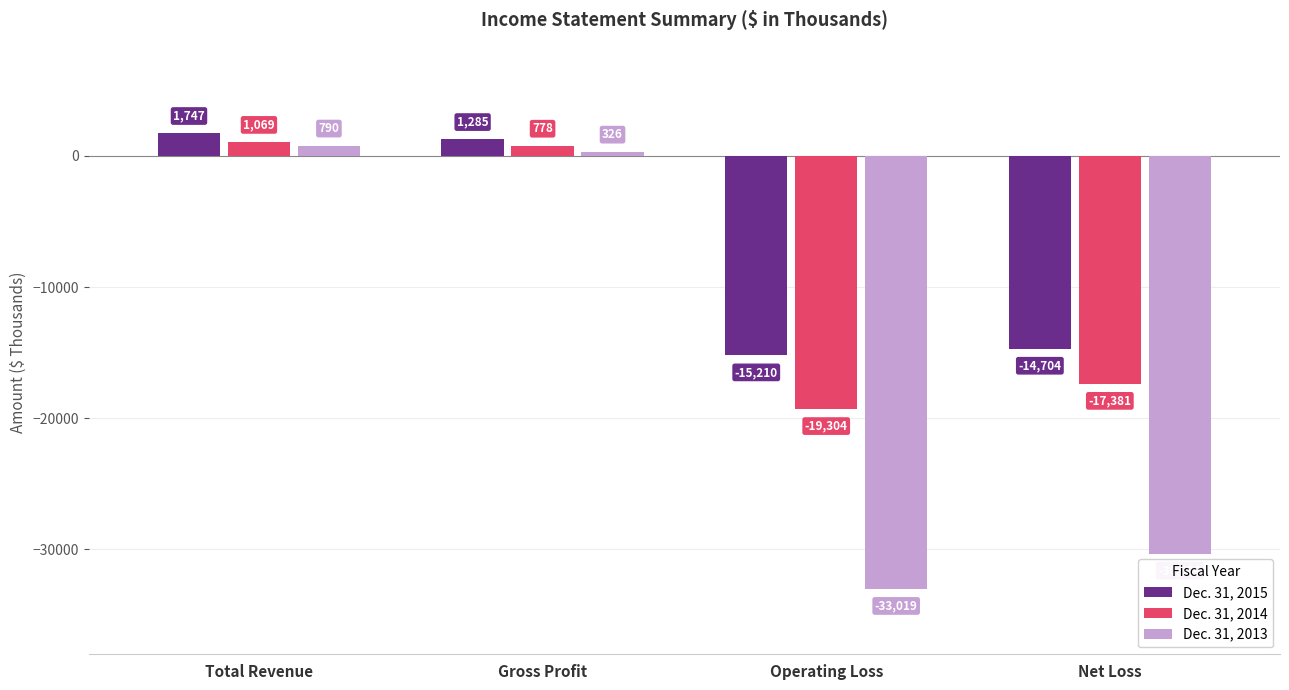

What is the difference between the maximum and minimum values in the Dec. 31, 2013 series?

33809